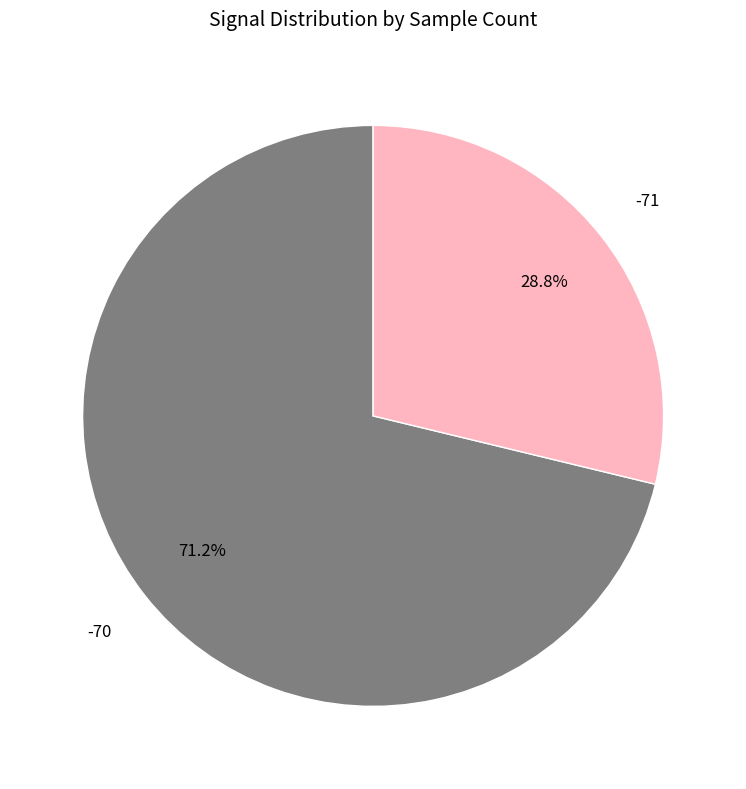

How many slices are in this pie chart?

2